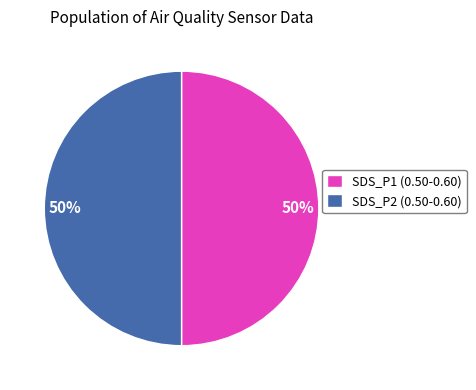

How many slices are in this pie chart?

2